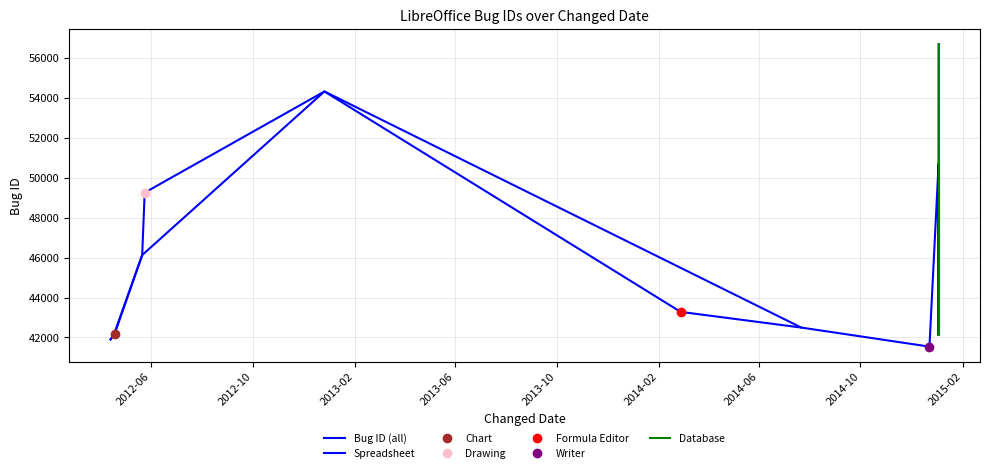

How many data points are above 43282?

5